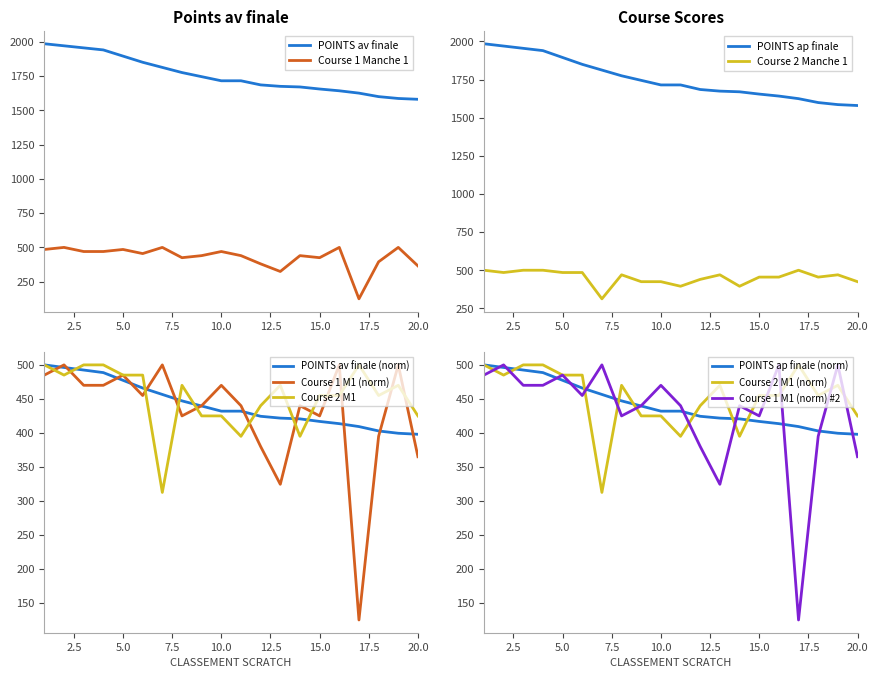

Reading right to left, extract all data points from this chart.

POINTS av finale: 1580.0	1586.0	1599.4	1625.0	1642.0	1655.0	1670.0	1674.4	1685.0	1715.0	1715.0	1745.0	1775.0	1812.5	1850.0	1895.0	1940.0	1955.0	1970.0	1985.0
POINTS ap finale: 1580.0	1586.0	1599.4	1625.0	1642.0	1655.0	1670.0	1674.4	1685.0	1715.0	1715.0	1745.0	1775.0	1812.5	1850.0	1895.0	1940.0	1955.0	1970.0	1985.0
Course 1 Manche 1: 365.0	500.0	395.0	125.0	500.0	425.0	440.0	324.4	380.0	440.0	470.0	440.0	425.0	500.0	455.0	485.0	470.0	470.0	500.0	485.0
Course 2 Manche 1: 425.0	470.0	455.0	500.0	455.0	455.0	395.0	470.0	440.0	395.0	425.0	425.0	470.0	312.5	485.0	485.0	500.0	500.0	485.0	500.0